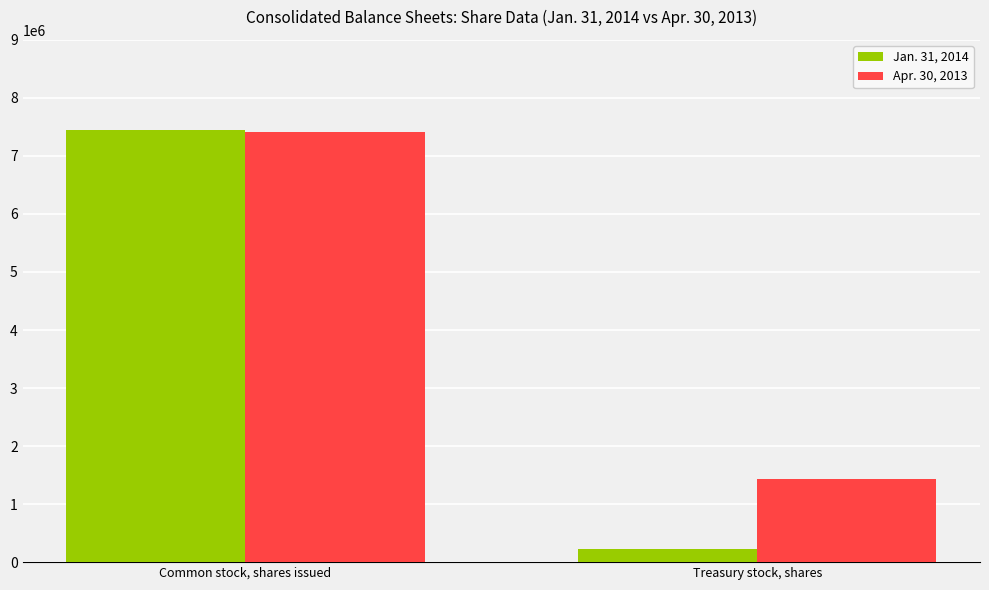

Which label corresponds to the smallest value in the chart?

Treasury stock, shares